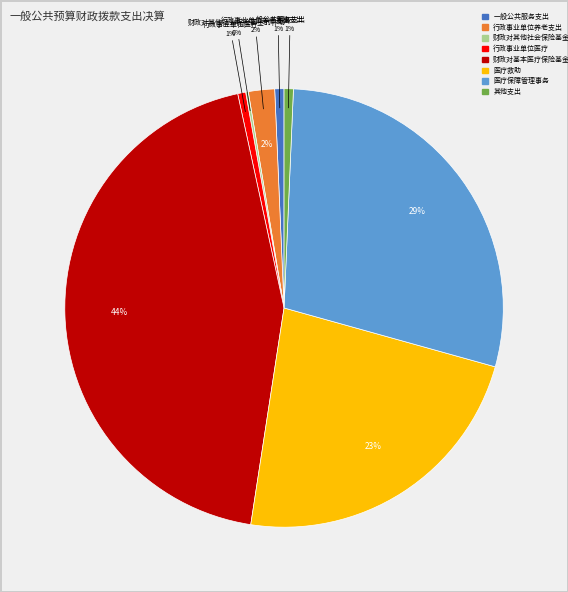

Does 其他支出 represent more than half of the total?

No